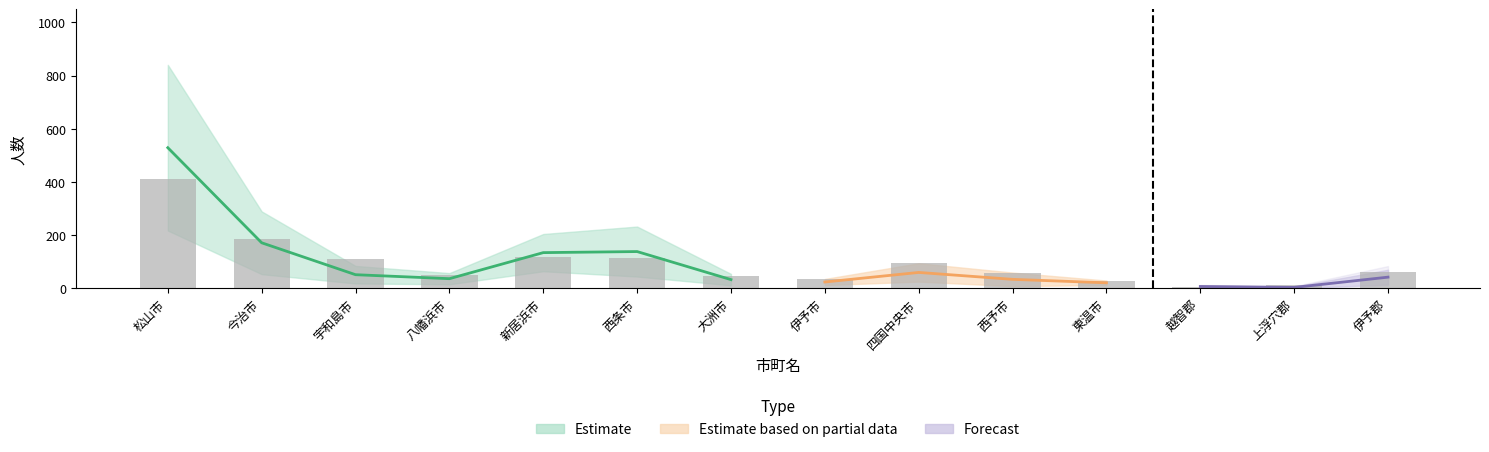

Between 松山市 and 大洲市, which is larger?

松山市